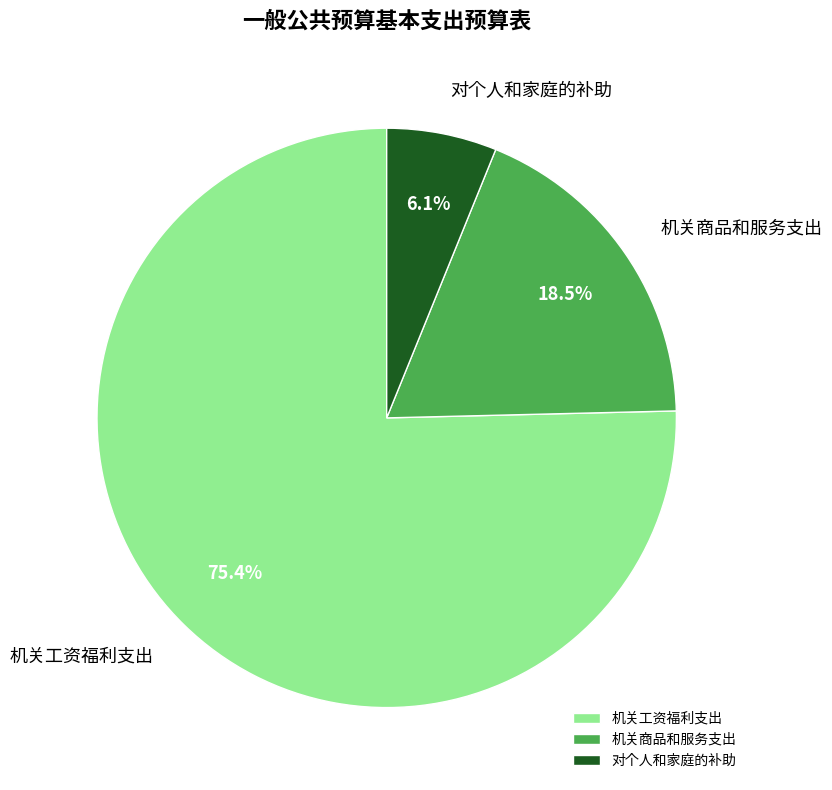

Which has a higher value, 机关商品和服务支出 or 机关工资福利支出?

机关工资福利支出